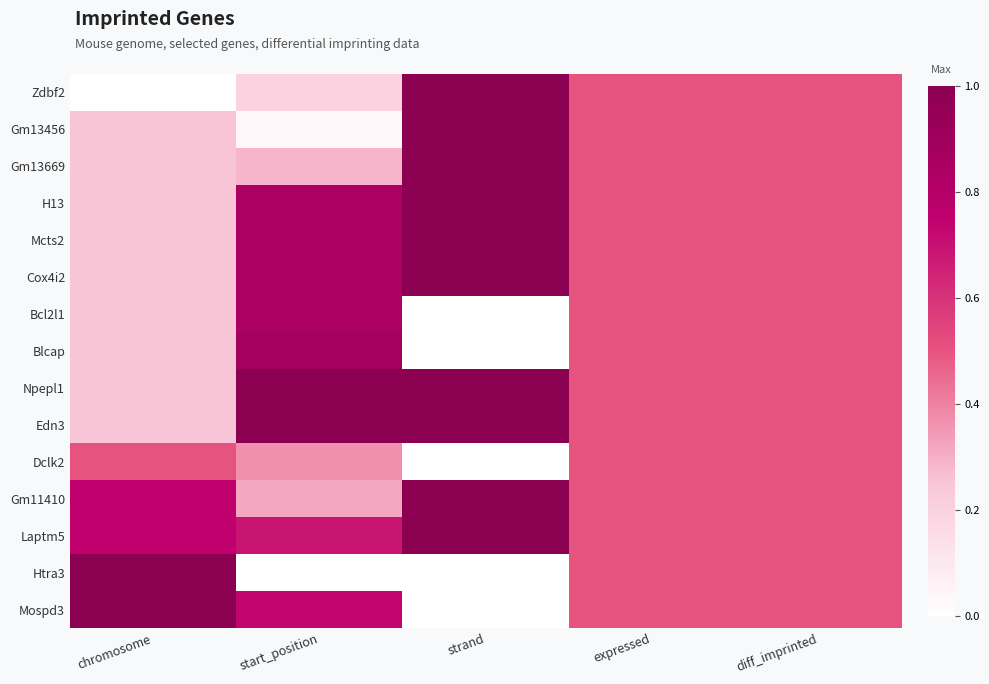

How many categories are shown in the chart?

5